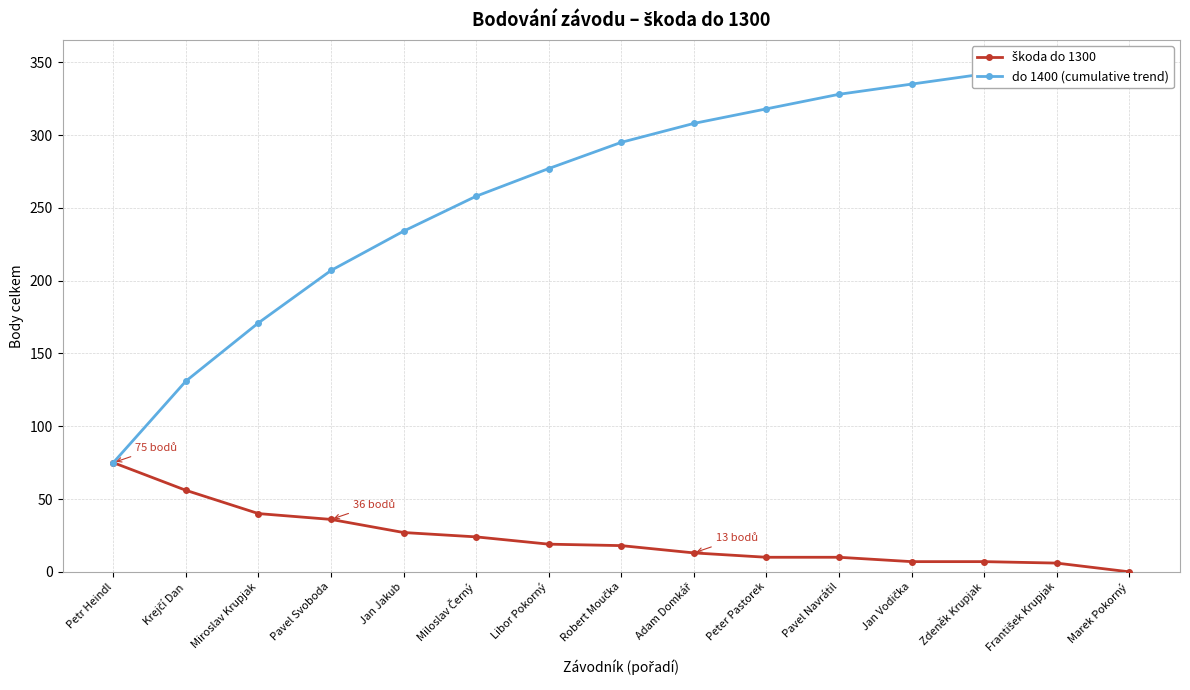

What is the label of the 13th point from the left?

Zdeněk Krupjak